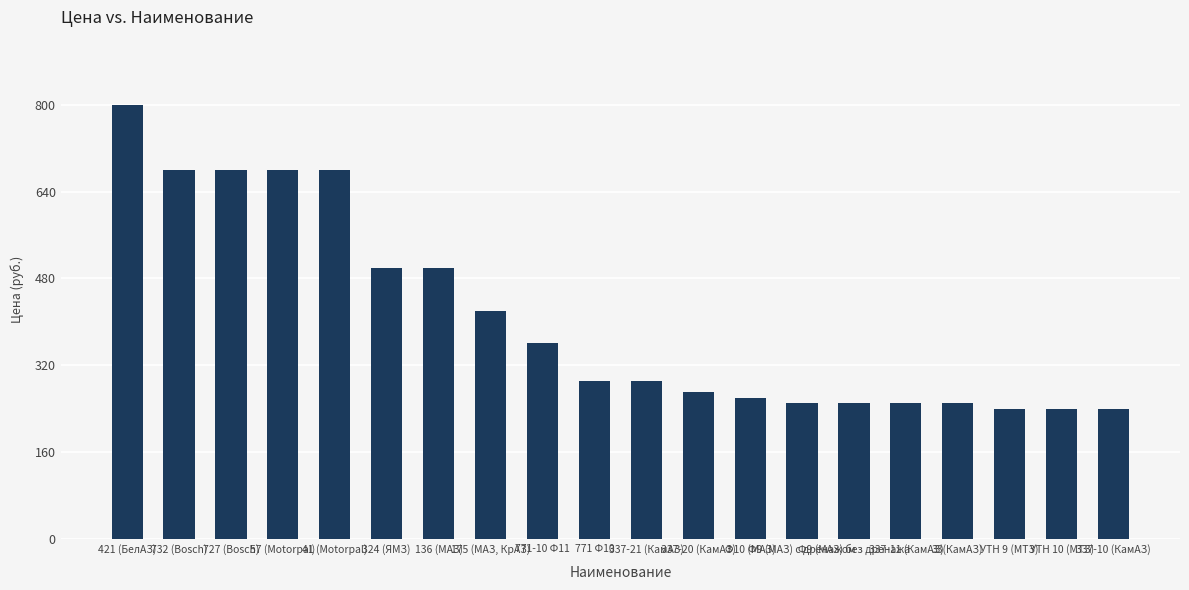

How many categories are shown in the chart?

20